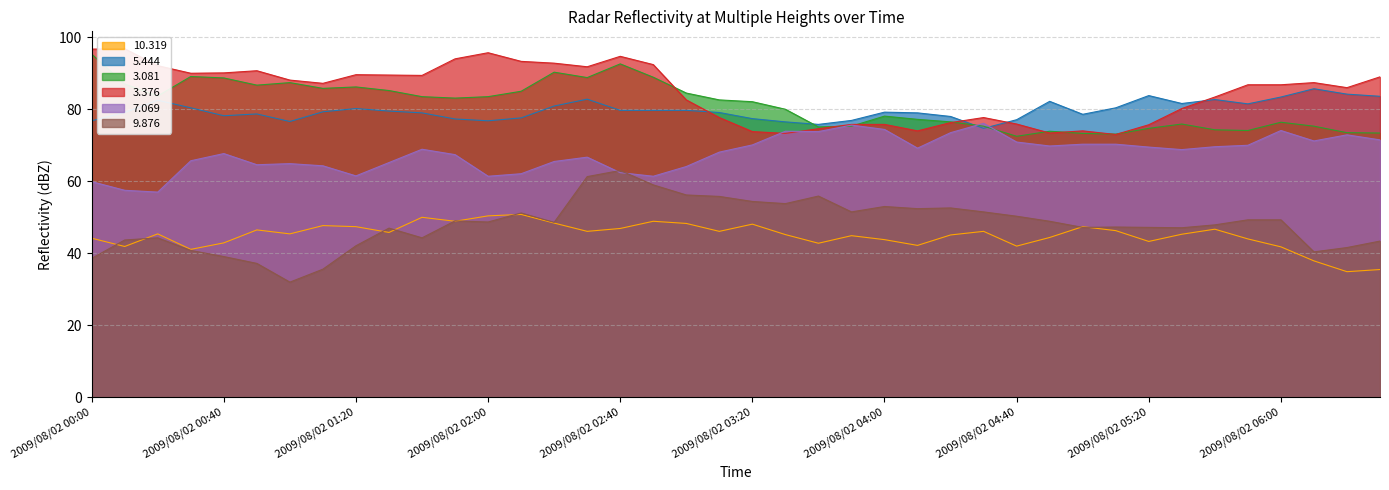

Which series has the largest range (max minus min)?

9.876